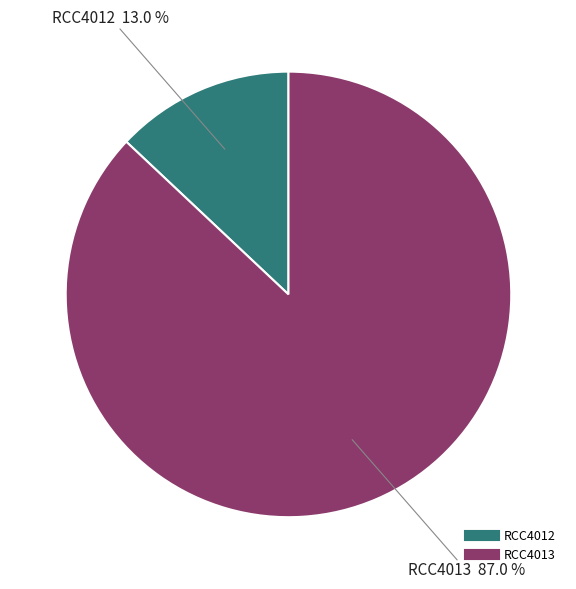

To the nearest percent, what is the difference between the RCC4012 and RCC4013 slice percentages?

74%